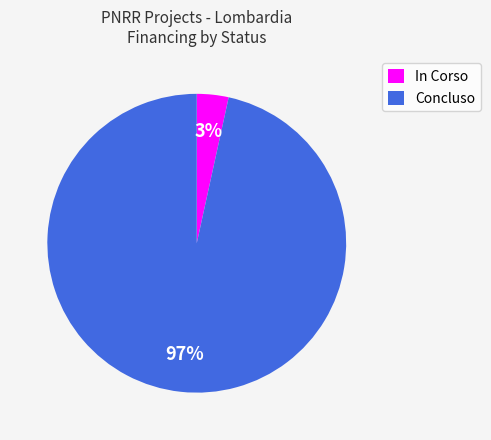

To the nearest percent, what portion does Concluso represent?

97%